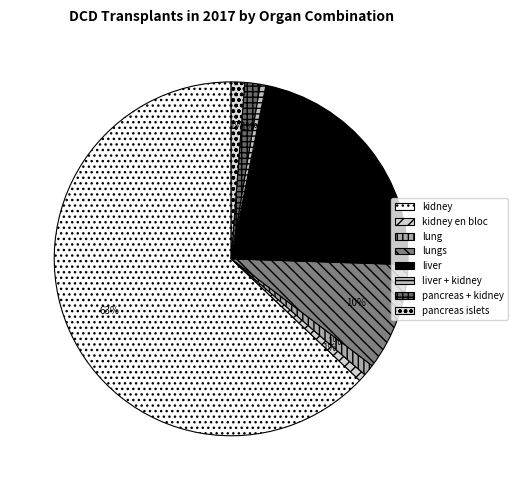

To the nearest percent, what portion does liver represent?

22%